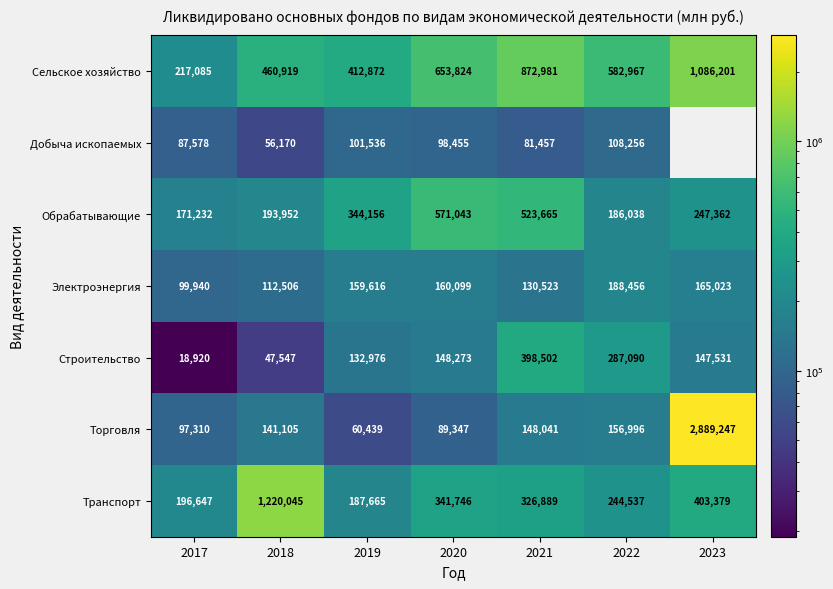

At 2022, list the series in order from largest to smallest.

Сельское хозяйство, Строительство, Транспорт, Электроэнергия, Обрабатывающие, Торговля, Добыча ископаемых